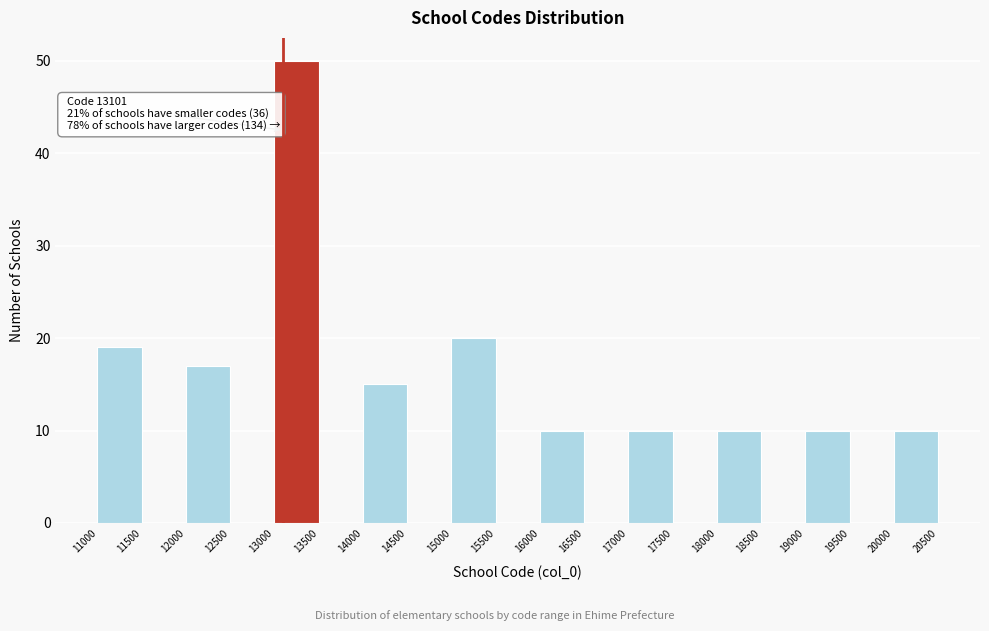

Which range on the x-axis has the tallest bar?

13000 to 13500